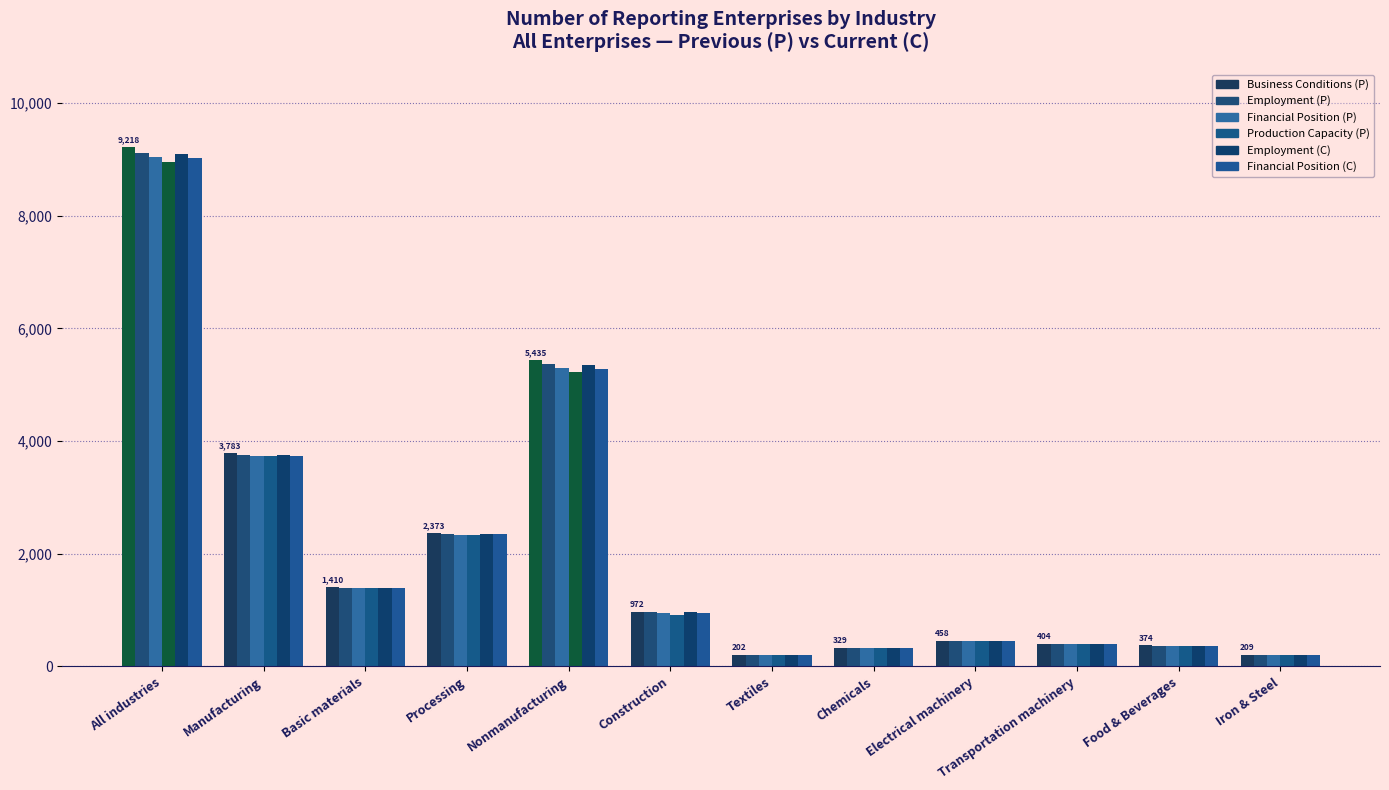

How many groups of bars are there?

12